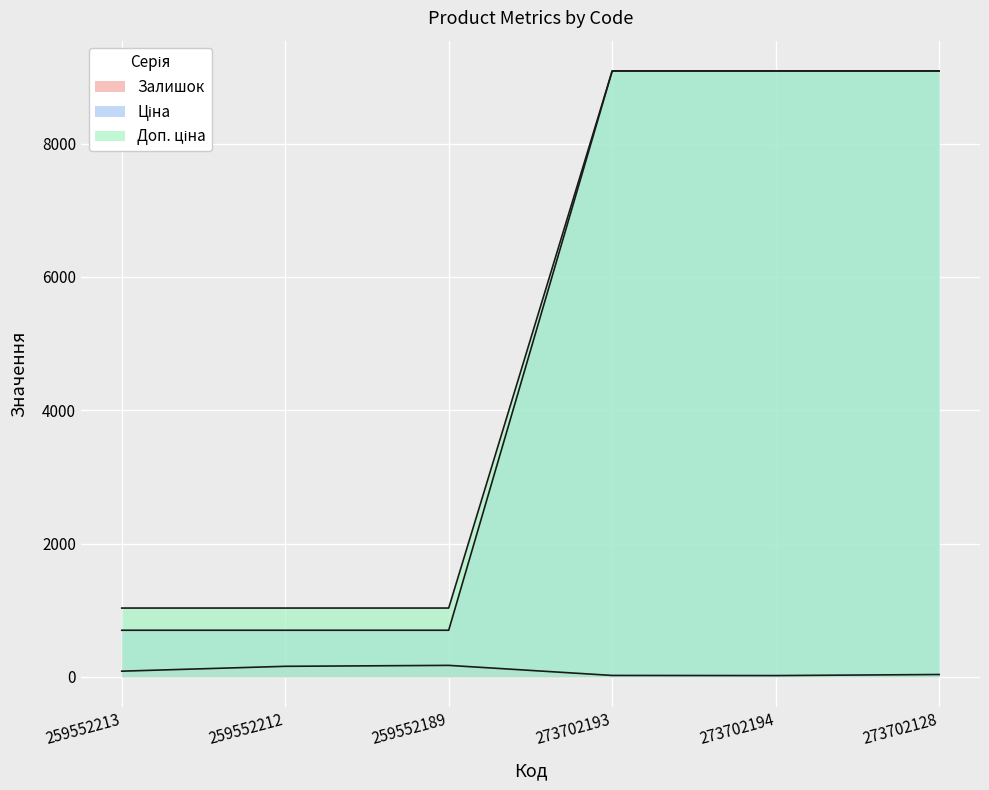

What is the label of the 4th point from the left?

273702193